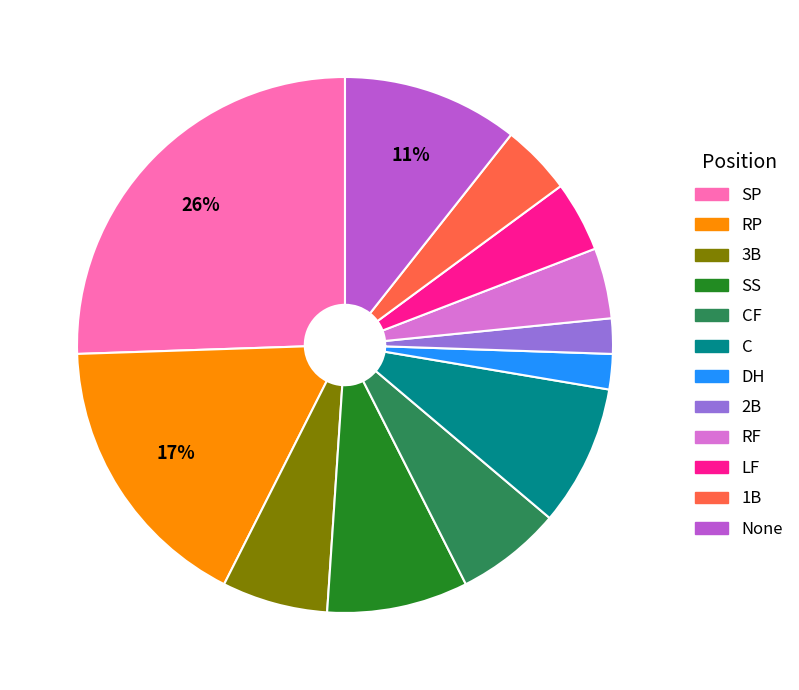

To the nearest percent, what is the average slice percentage?

8%